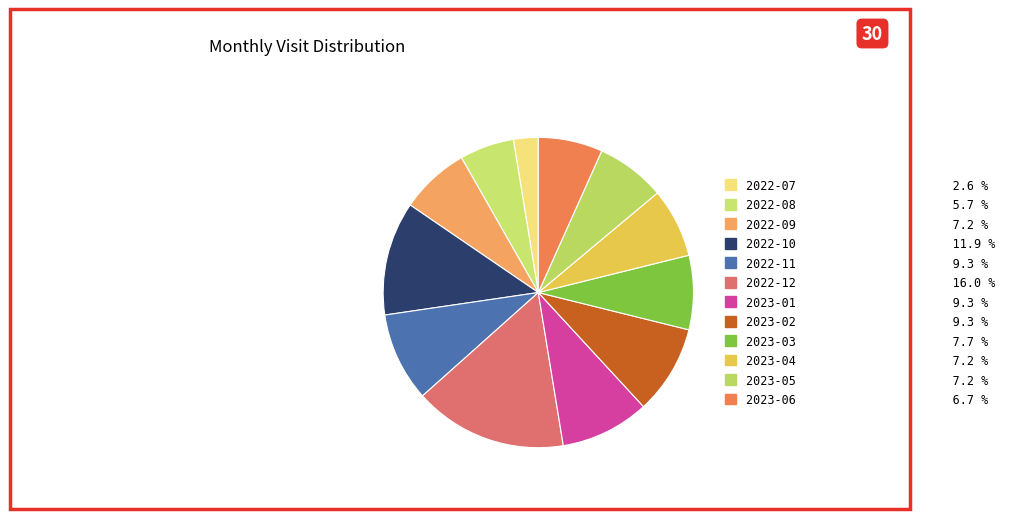

Which slice is the largest?

2022-12